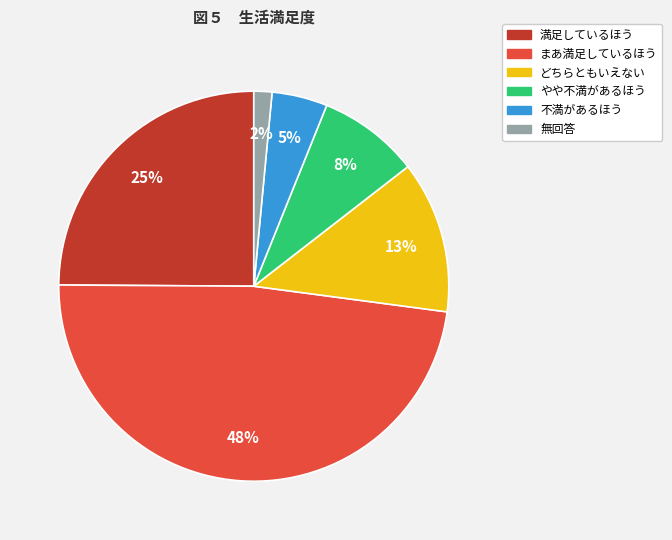

How many slices are in this pie chart?

6